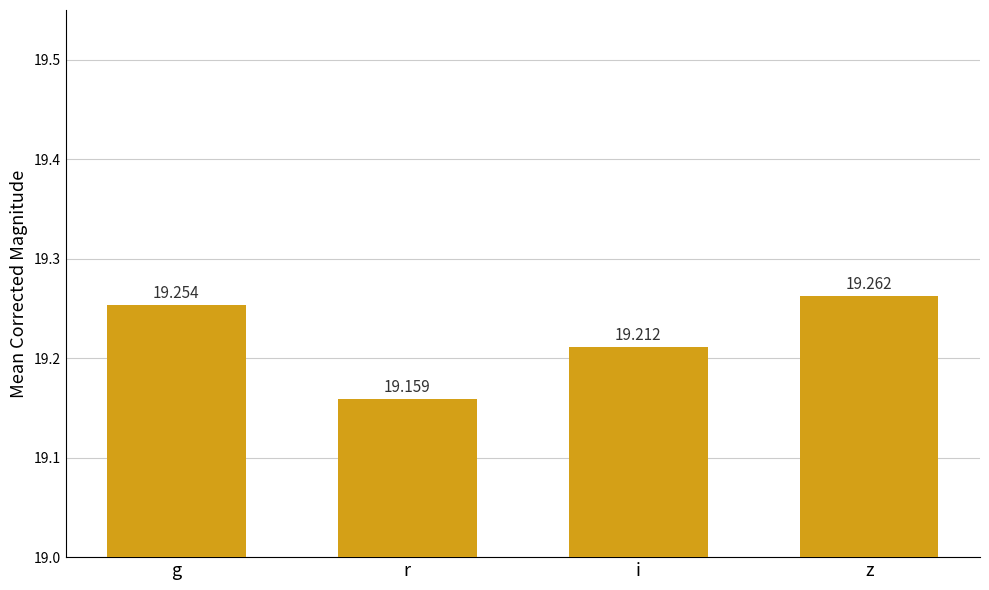

What is the change in value from g to r?

-0.1